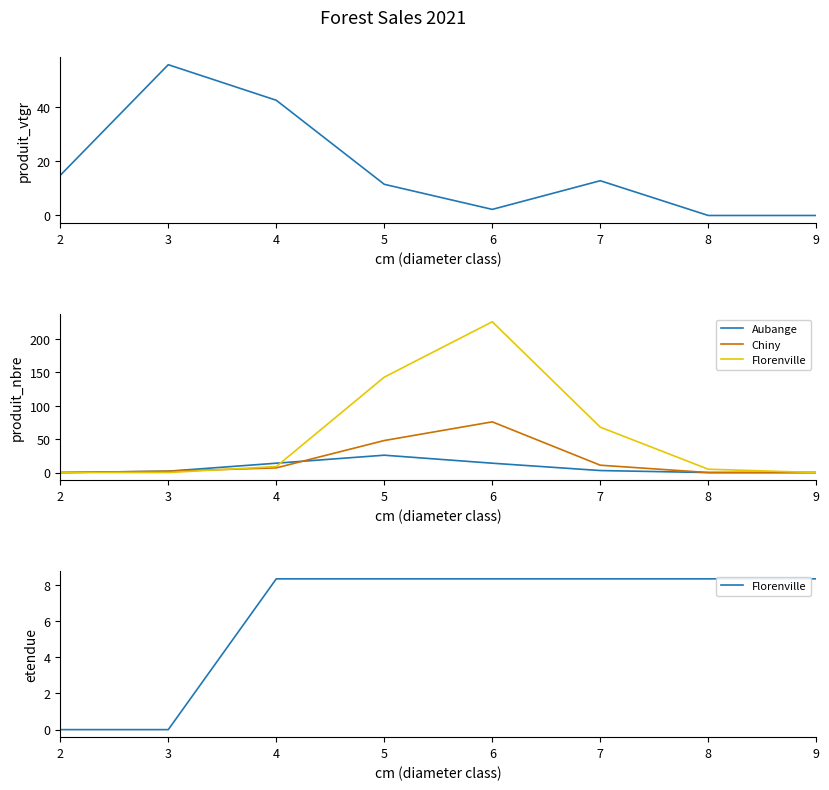

Where do Chiny and Florenville first cross each other?

3 and 4